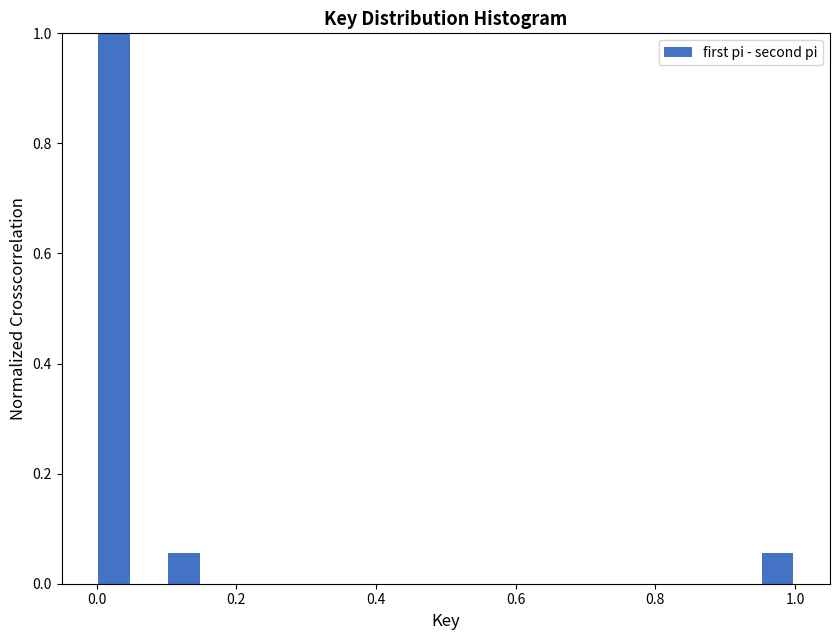

Around what value on the x-axis is the tallest bar? Give the approximate position of its centre, as read against the axis.

0.02